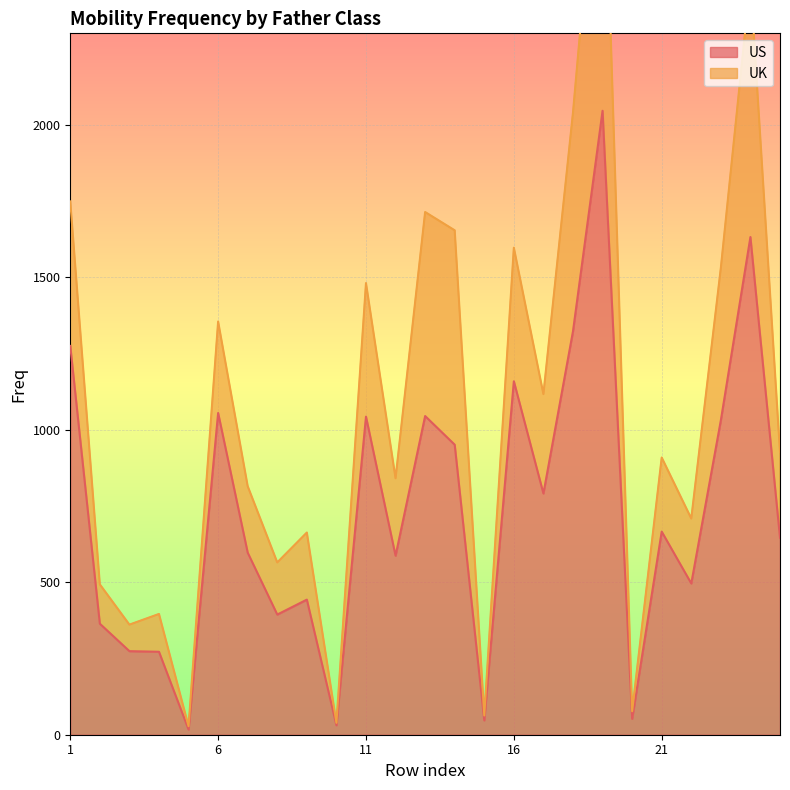

Rank the categories by value from highest to lowest.

19, 24, 18, 1, 16, 6, 13, 11, 23, 14, 17, 21, 25, 7, 12, 22, 9, 8, 2, 3, 4, 20, 15, 10, 5